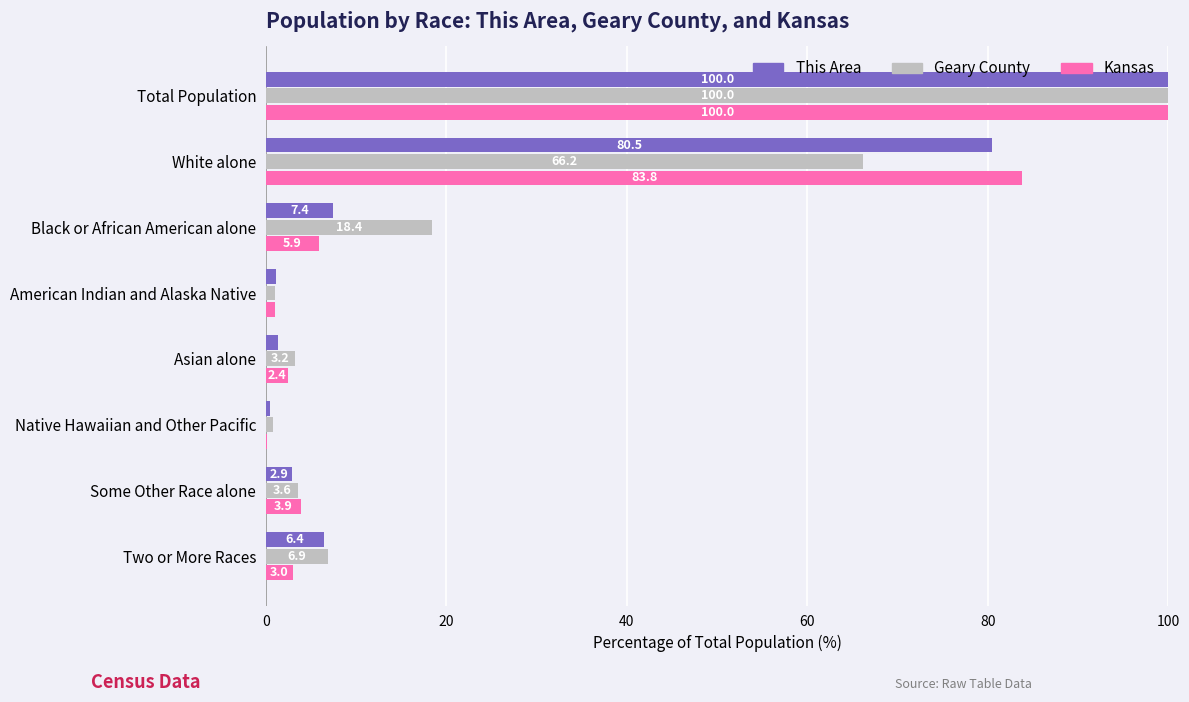

What are all the series names shown in the legend?

This Area, Geary County, Kansas